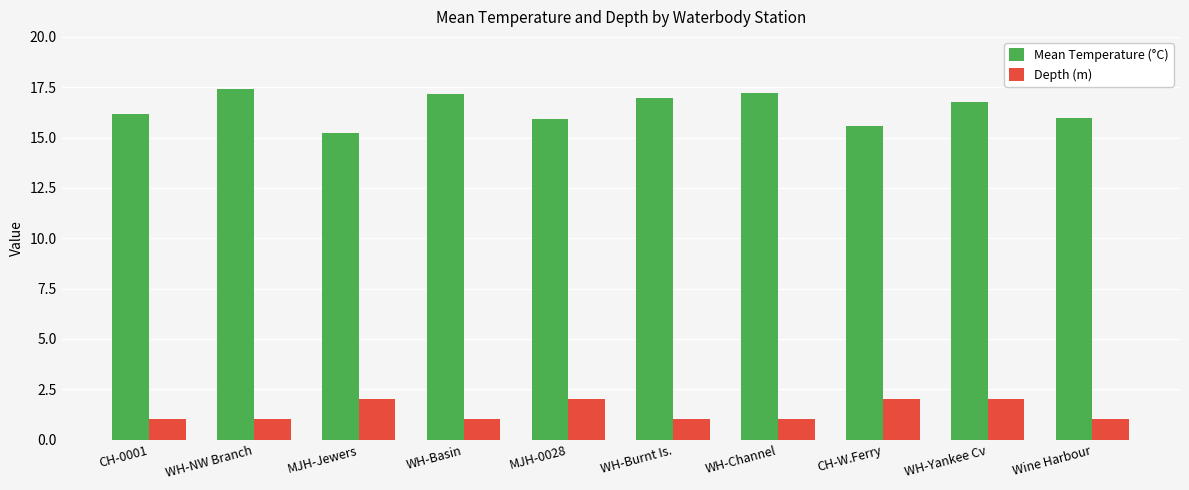

What is the greatest value displayed?

17.4